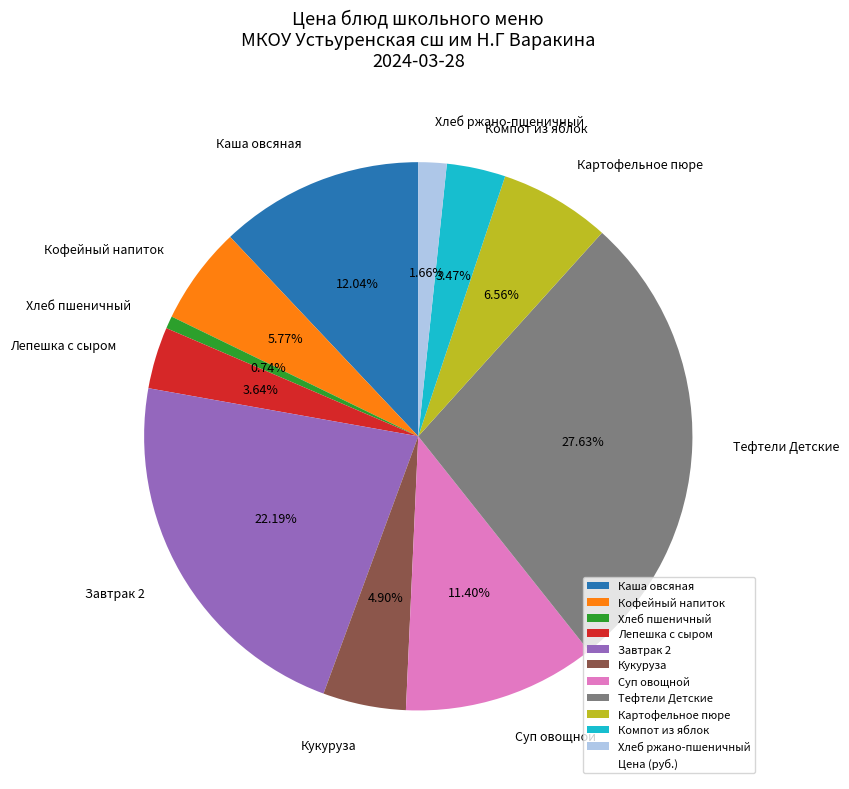

Combined, do Компот из яблок and Кофейный напиток account for over 50%?

No